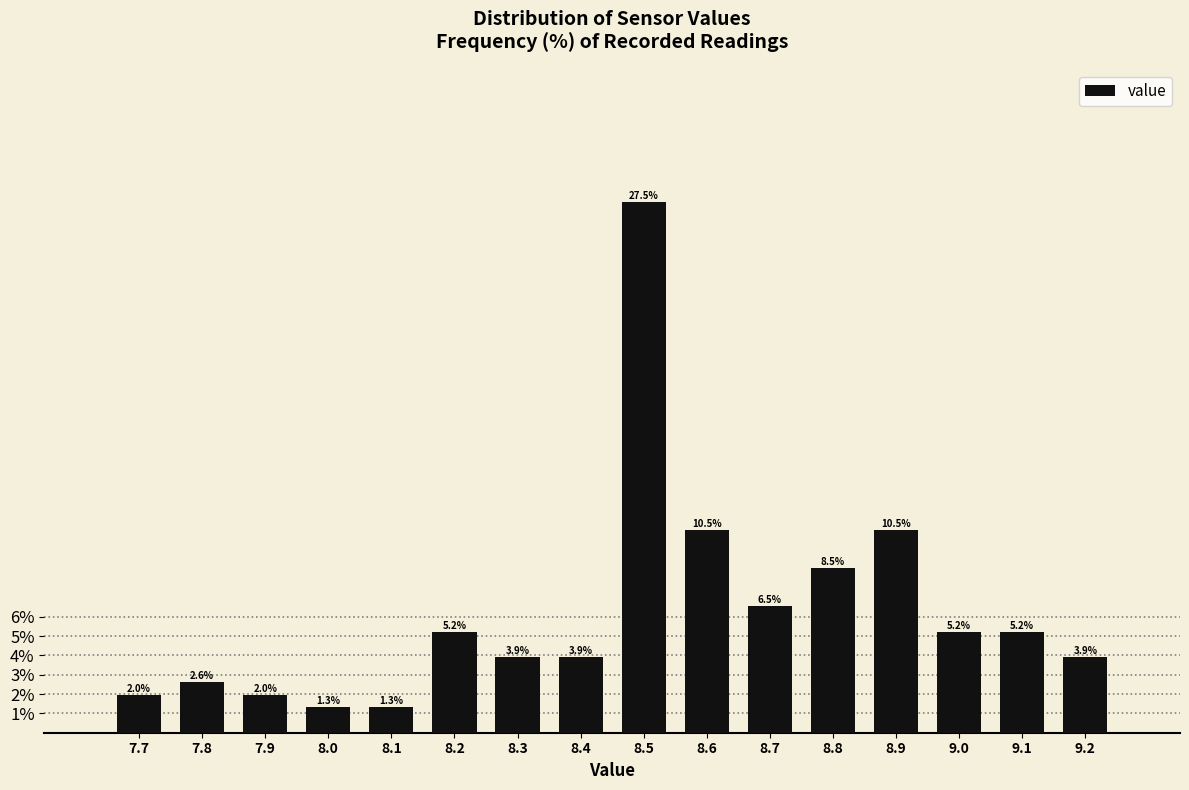

Reading left to right, transcribe this chart: for each bar, give the range it covers on the x-axis and its height.

7.65 to 7.75: 2.0
7.75 to 7.85: 2.6
7.85 to 7.95: 2.0
7.95 to 8.05: 1.3
8.05 to 8.15: 1.3
8.15 to 8.25: 5.2
8.25 to 8.35: 3.9
8.35 to 8.45: 3.9
8.45 to 8.55: 27.5
8.55 to 8.65: 10.5
8.65 to 8.75: 6.5
8.75 to 8.85: 8.5
8.85 to 8.95: 10.5
8.95 to 9.05: 5.2
9.05 to 9.15: 5.2
9.15 to 9.25: 3.9